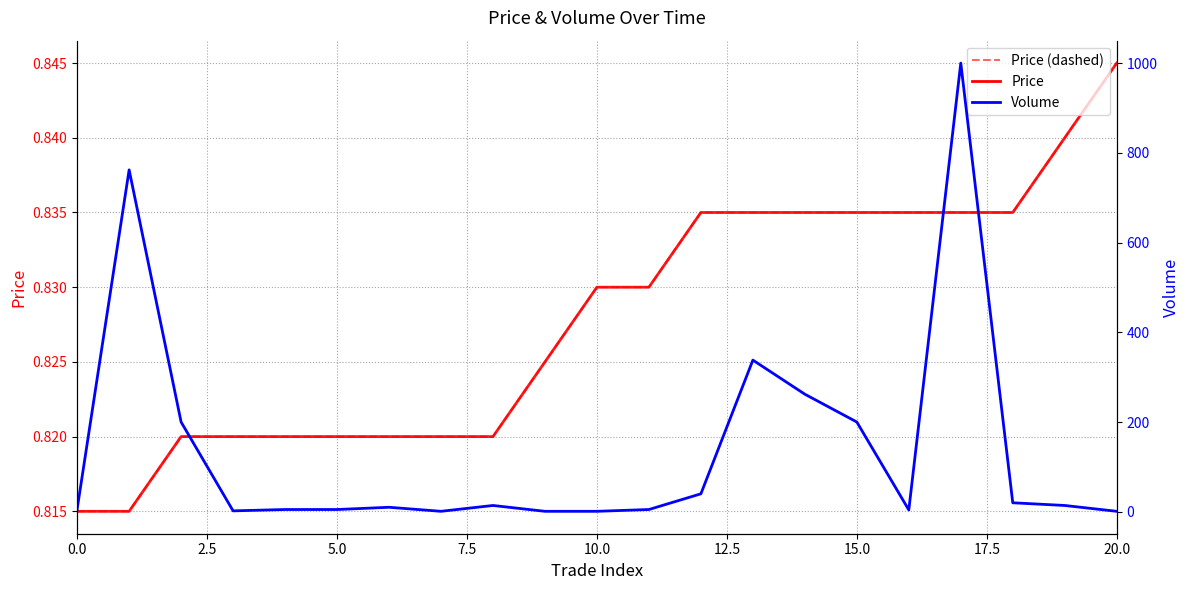

At how many categories does at least one series exceed 645?

2